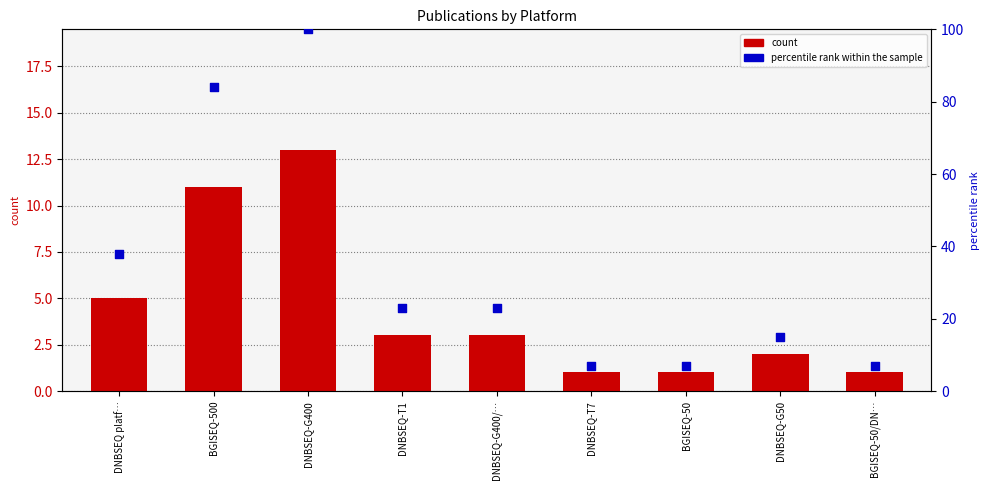

At which category is the sum across all series the highest?

DNBSEQ-G400